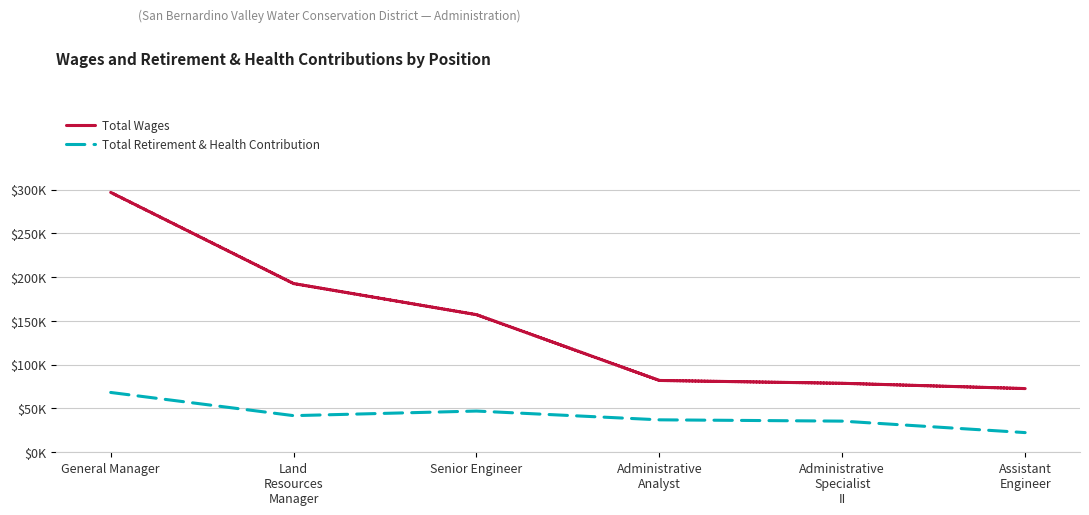

Is the value of Total Retirement & Health Contribution at Administrative
Analyst greater than the value of Total Wages at Land
Resources
Manager?

No